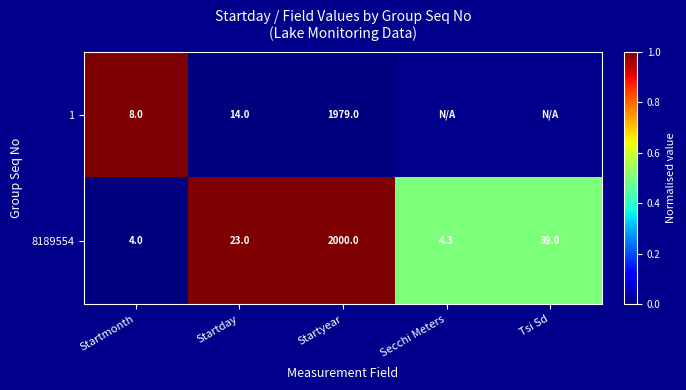

Is the value of 1 at Startday greater than the value of 8189554 at Tsi Sd?

No